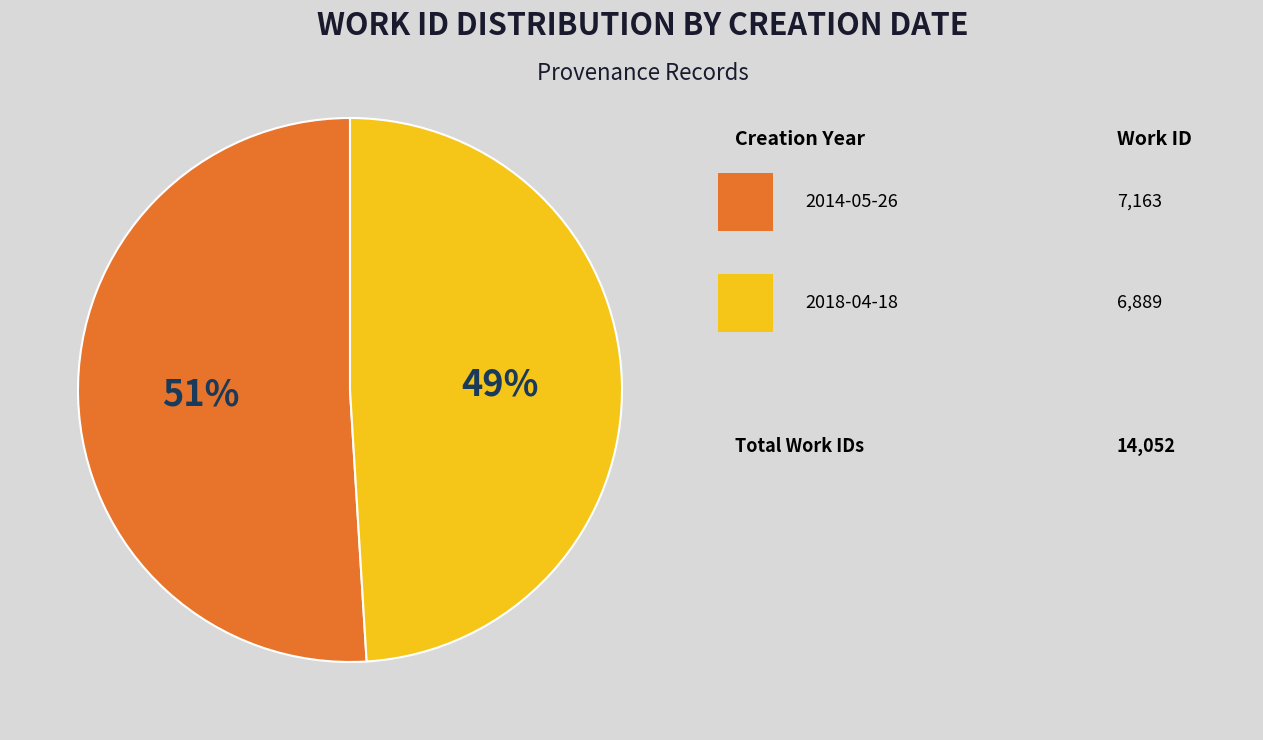

To the nearest percent, what is the average slice percentage?

50%